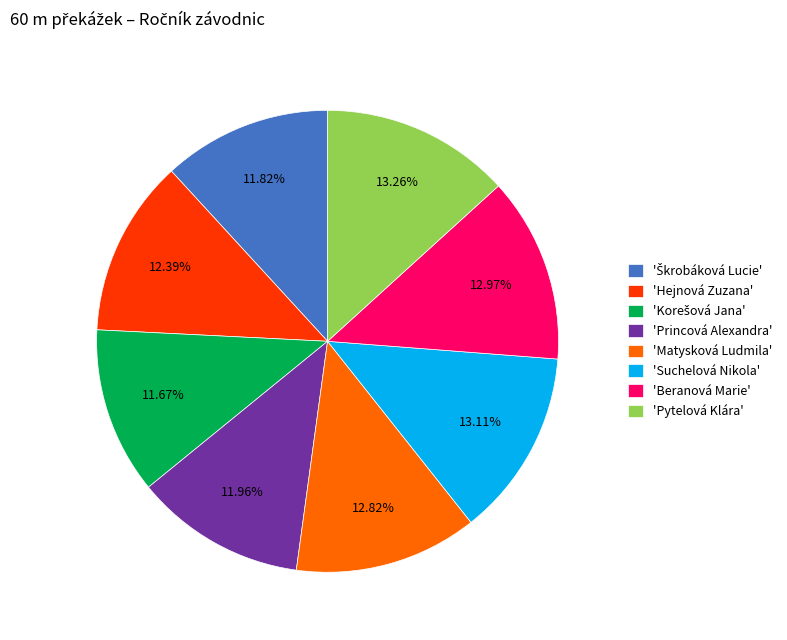

Between 'Matysková Ludmila' and 'Princová Alexandra', which is larger?

'Matysková Ludmila'